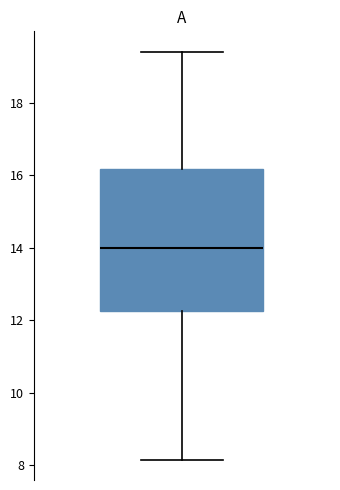

Where is the upper edge of the box on the y-axis? The values are not printed on the chart, so give them approximately, as read against the axis.

16.2